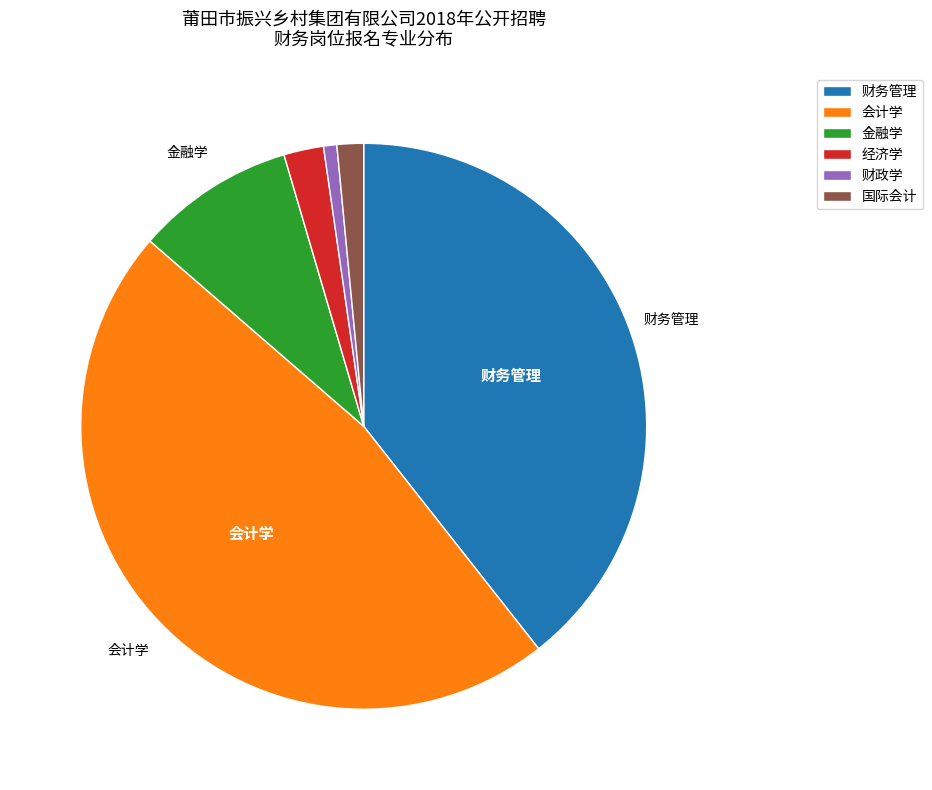

Is the sum of 经济学 and 会计学 greater than half?

No